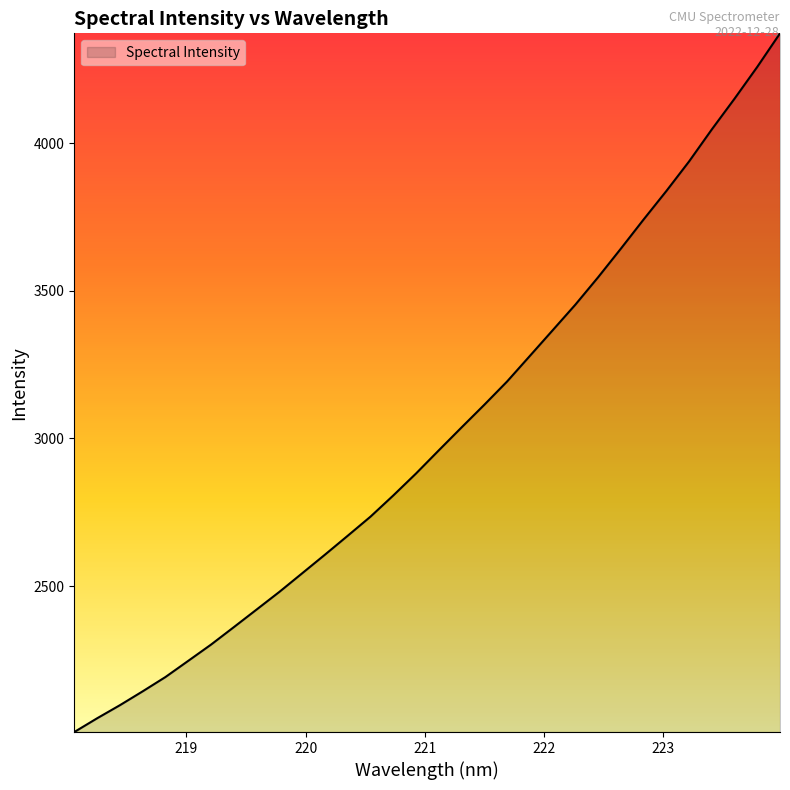

What is the minimum value shown in the chart?

2005.9